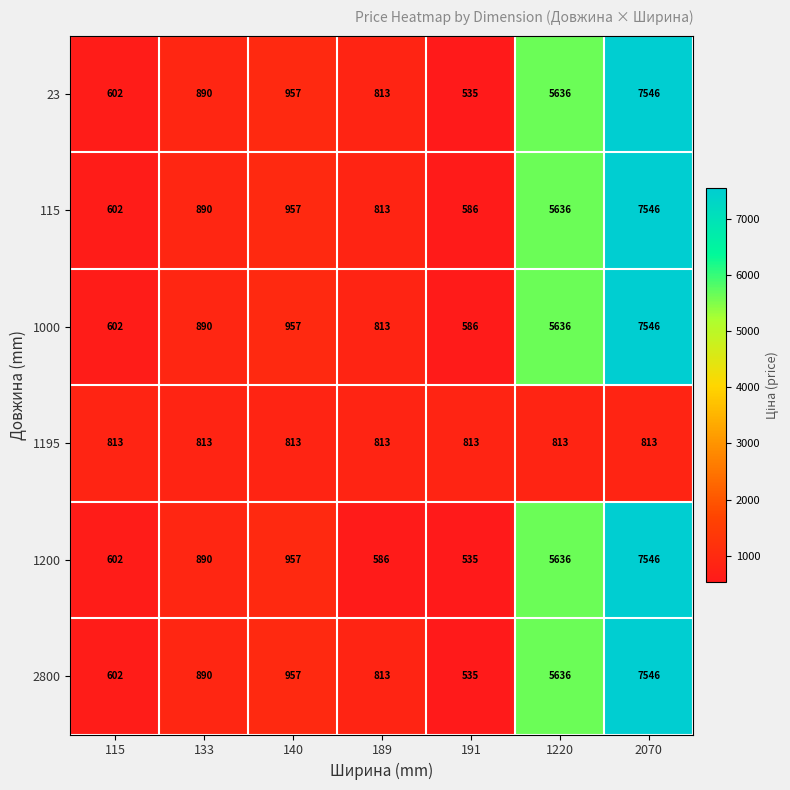

What is the minimum value shown in the chart?

535